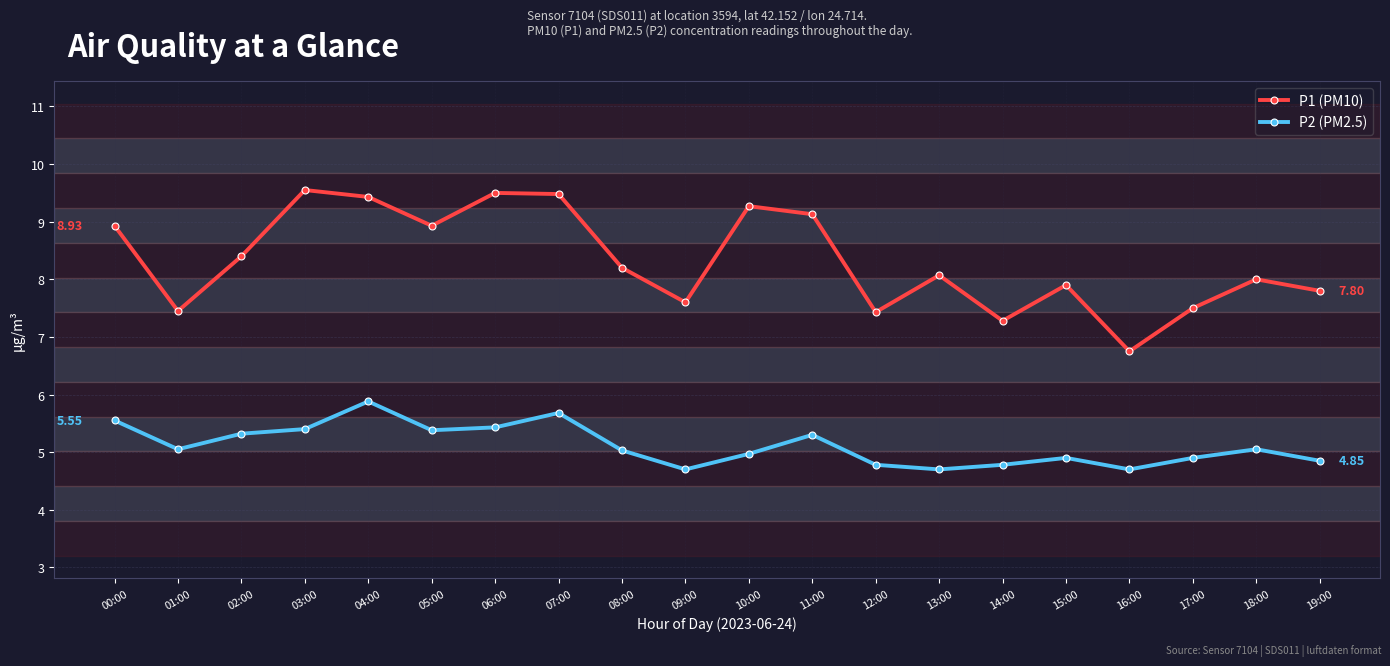

Which series has the largest total across all categories?

P1 (PM10)